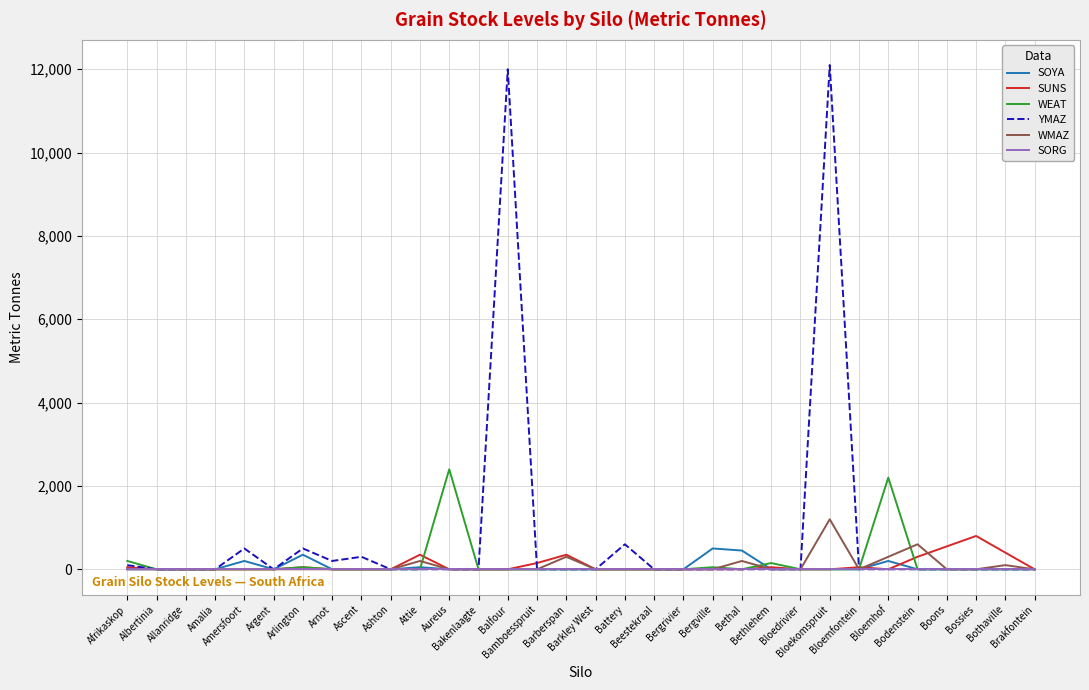

How many lines are shown in the chart?

6